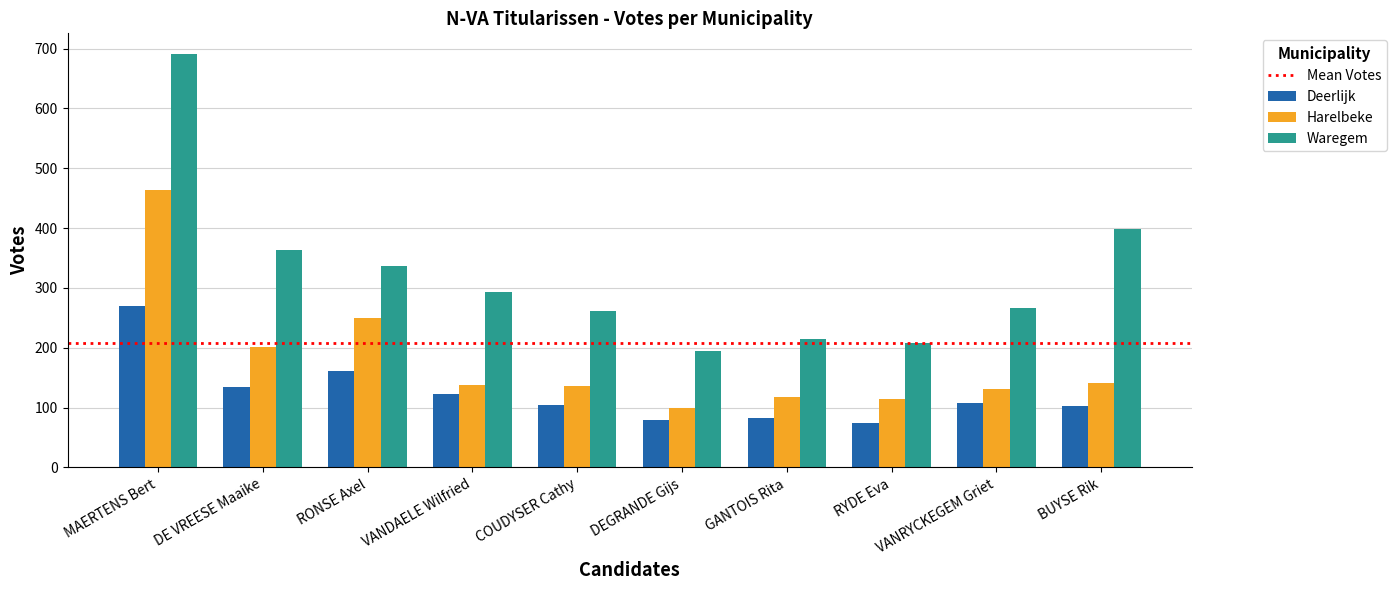

Rank the series at GANTOIS Rita from highest to lowest value.

Waregem, Harelbeke, Deerlijk